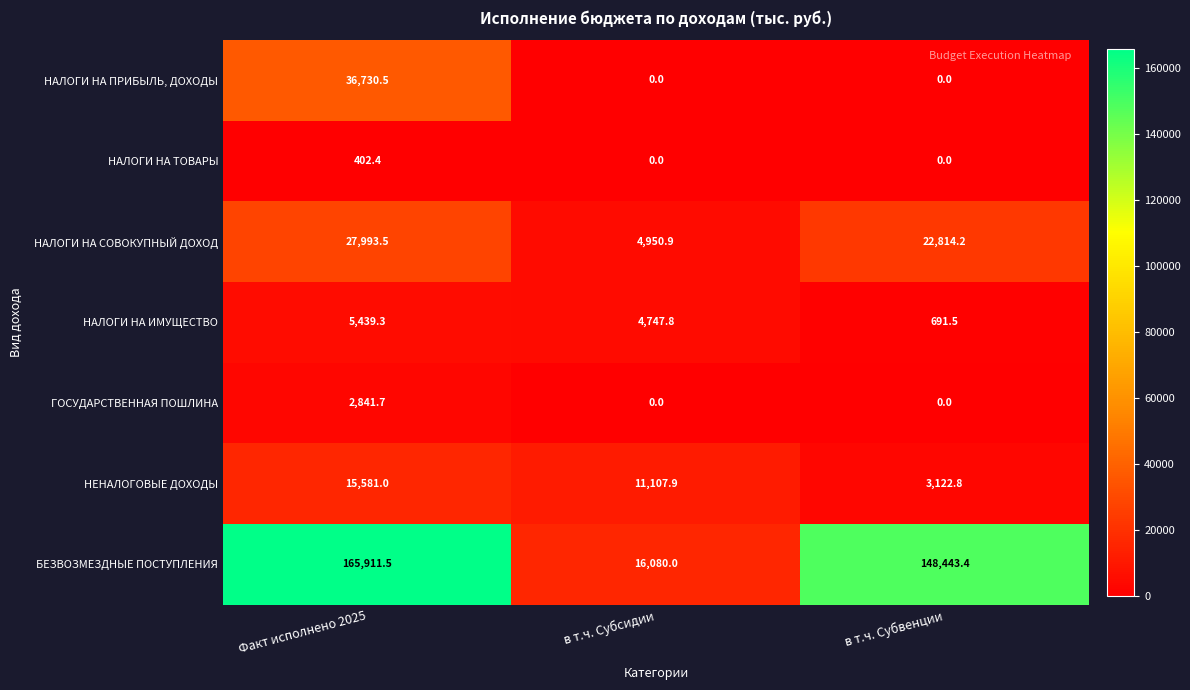

Where is НАЛОГИ НА ИМУЩЕСТВО nearest to the value 3065?

в т.ч. Субсидии